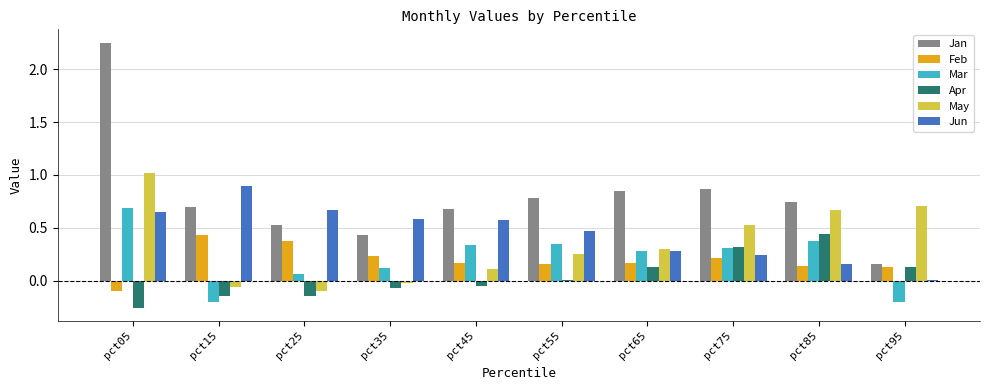

What is the spread (max minus min) of values at pct85?

0.6